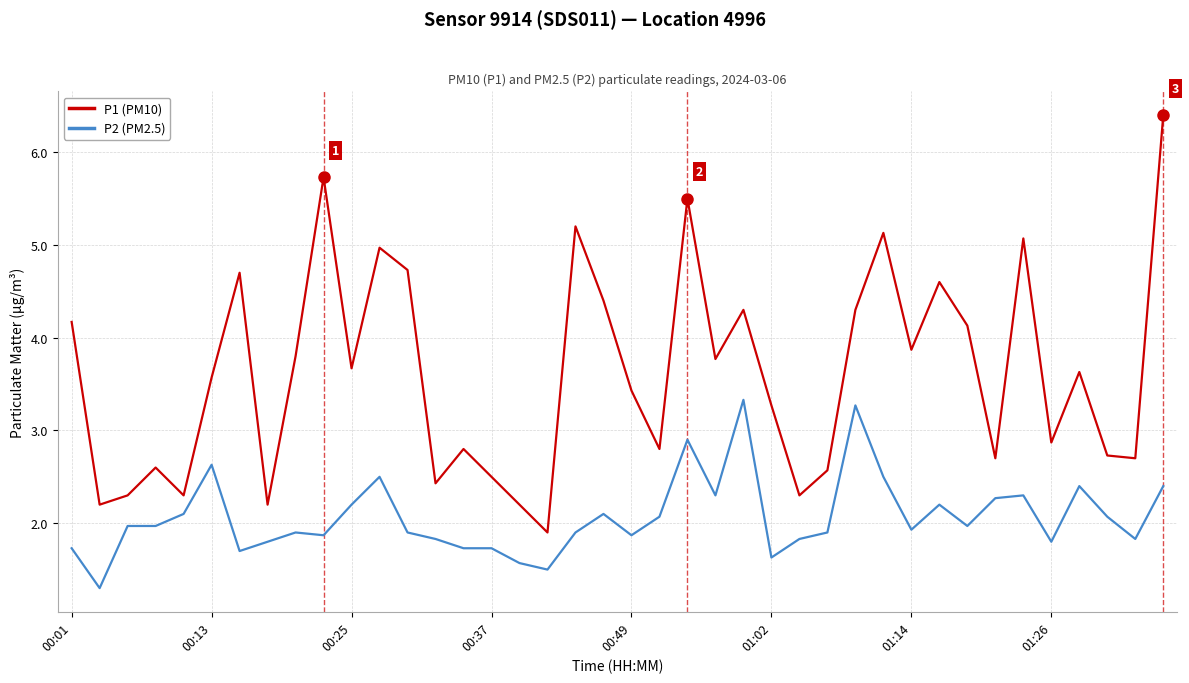

Reading left to right, transcribe all the data shown in this chart.

P1 (PM10): 4.2	2.2	2.3	2.6	2.3	3.6	4.7	2.2	3.8	5.7	3.7	5.0	4.7	2.4	2.8	2.5	2.2	1.9	5.2	4.4	3.4	2.8	5.5	3.8	4.3	3.3	2.3	2.6	4.3	5.1	3.9	4.6	4.1	2.7	5.1	2.9	3.6	2.7	2.7	6.4
P2 (PM2.5): 1.7	1.3	2.0	2.0	2.1	2.6	1.7	1.8	1.9	1.9	2.2	2.5	1.9	1.8	1.7	1.7	1.6	1.5	1.9	2.1	1.9	2.1	2.9	2.3	3.3	1.6	1.8	1.9	3.3	2.5	1.9	2.2	2.0	2.3	2.3	1.8	2.4	2.1	1.8	2.4